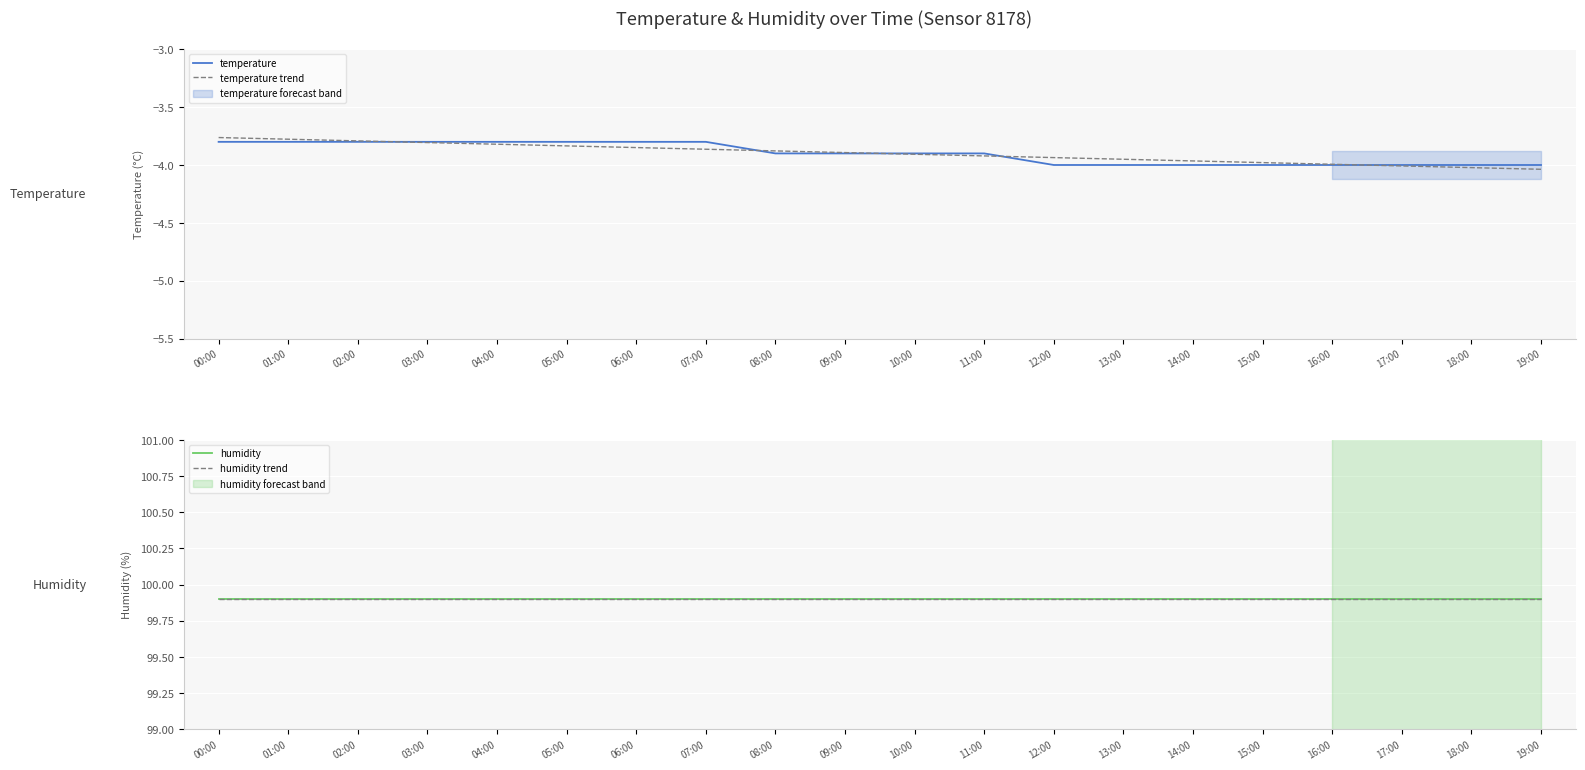

What is the sum of all temperature trend values?

-78.0